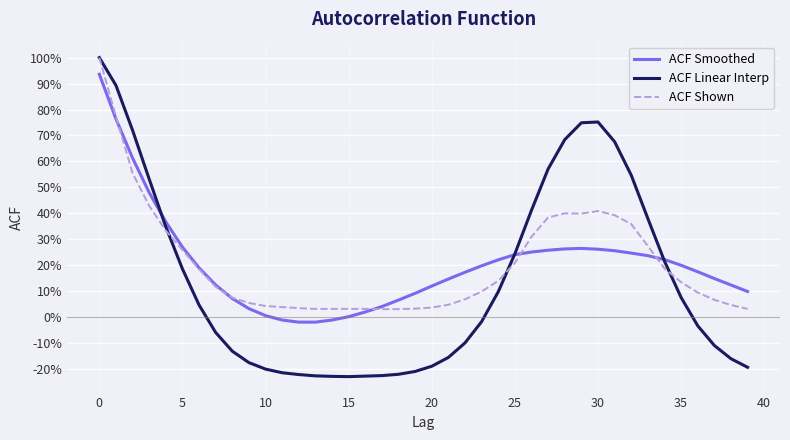

In ACF Smoothed, how many points are higher than both neighbors (excluding endpoints)?

1